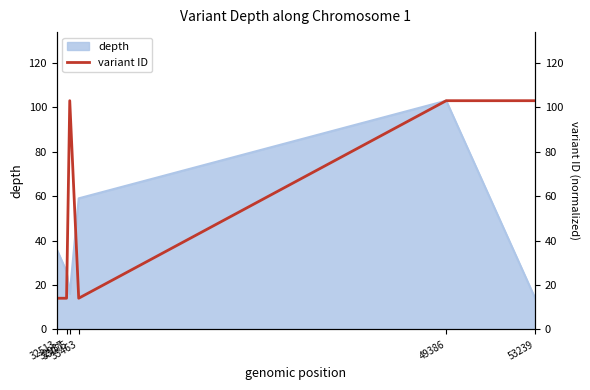

What is the change in value from 33463 to 49386?

+89.0